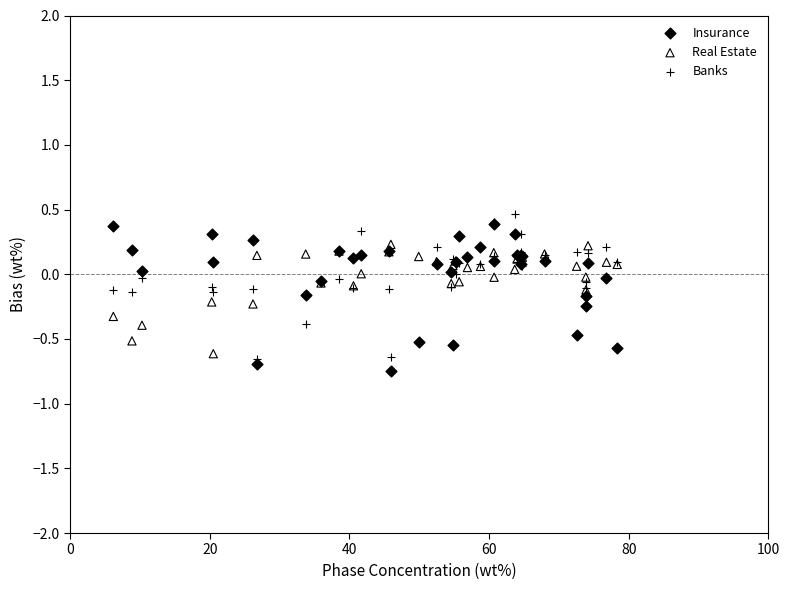

Which series reaches the minimum Y coordinate?

Insurance